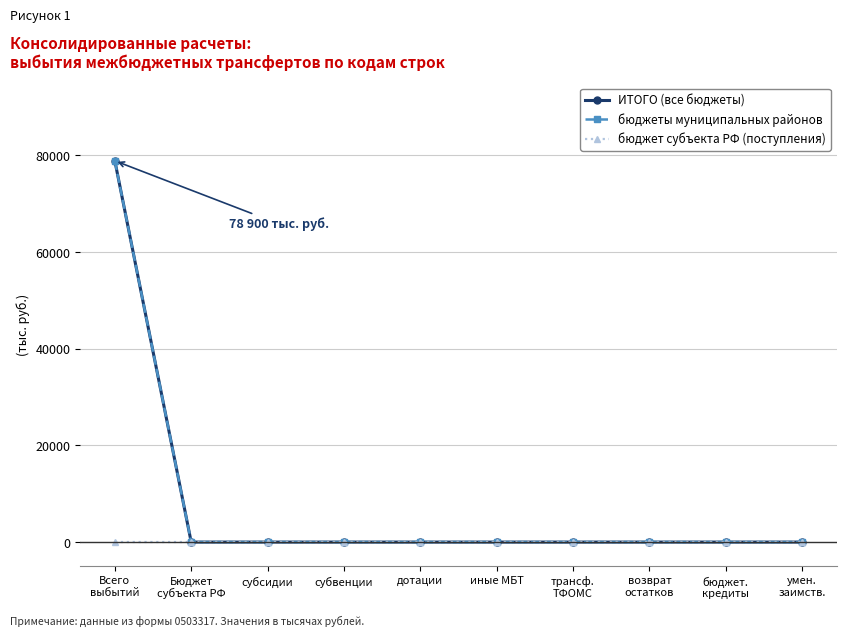

List the series in order of their peak value, highest first.

ИТОГО (все бюджеты), бюджеты муниципальных районов, бюджет субъекта РФ (поступления)